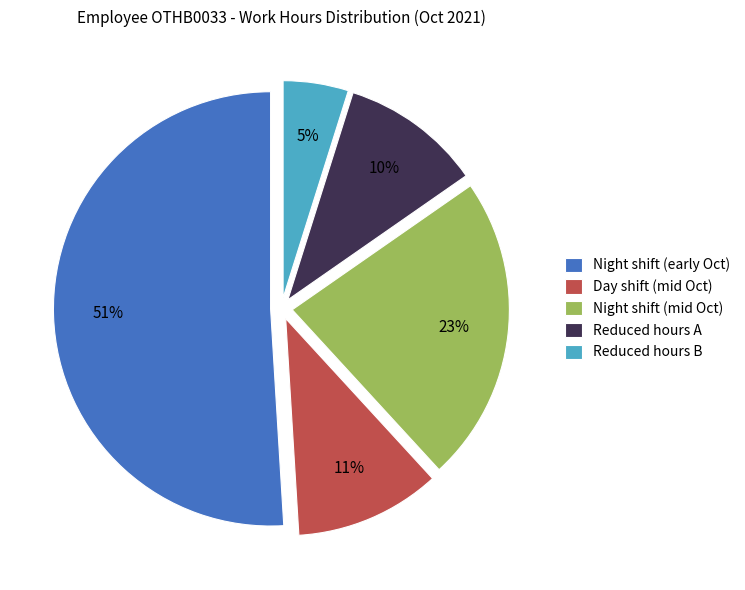

To the nearest percent, what percentage of the pie is Reduced hours B?

5%